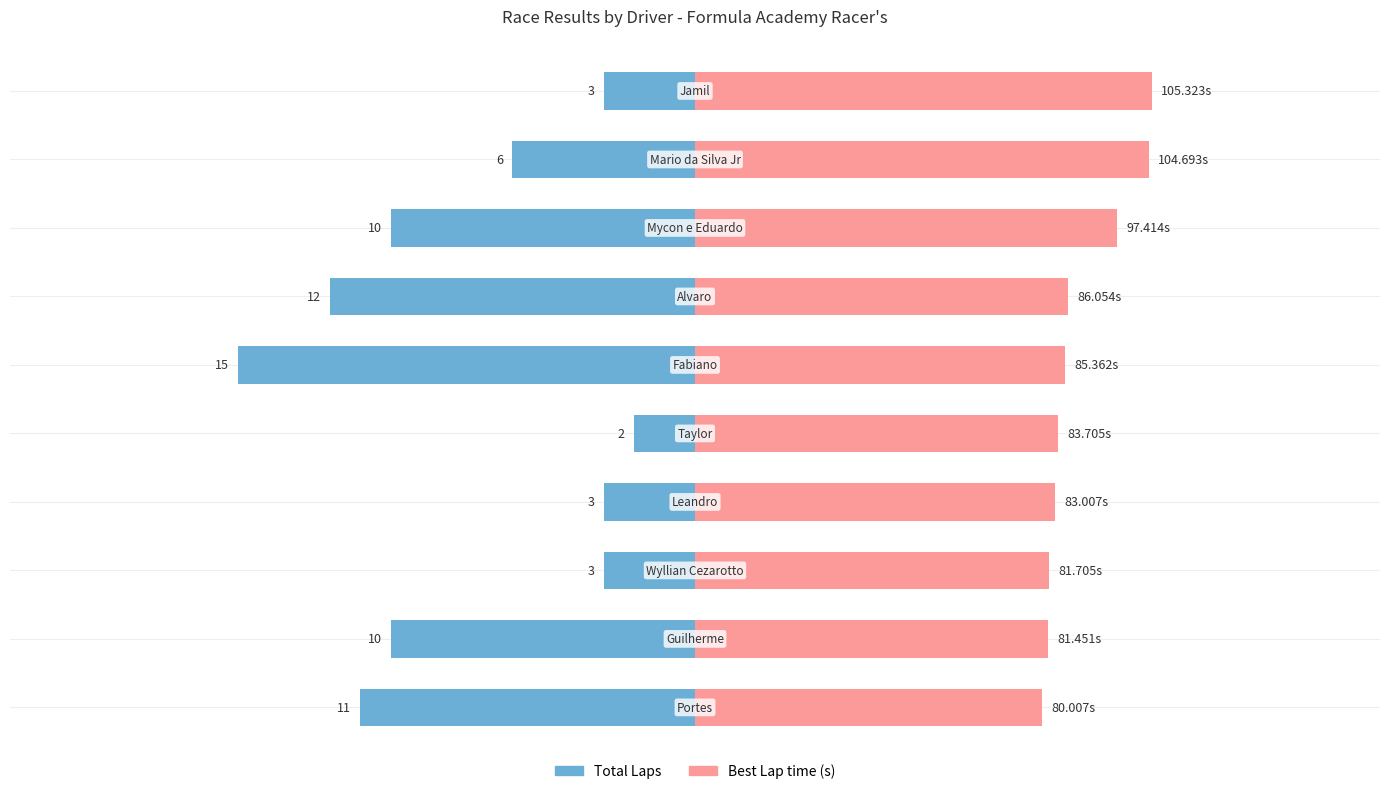

Are the bars grouped side by side (vs. stacked)?

Yes